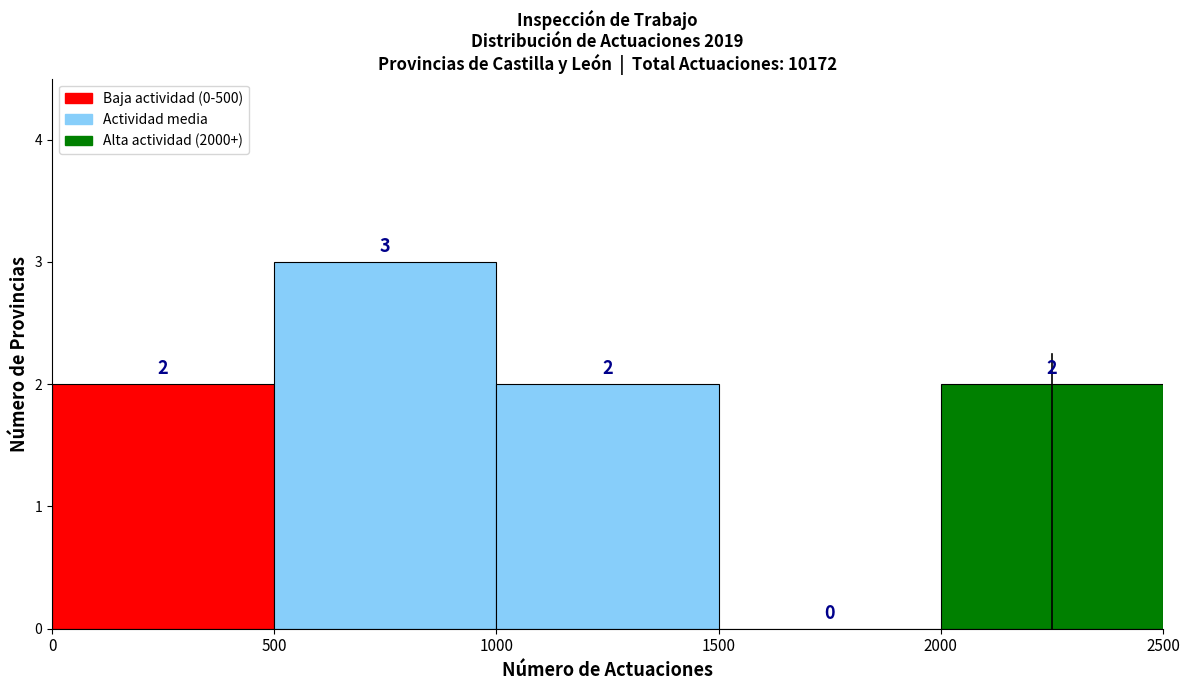

Reading left to right, list every bar in this chart as the range it spans on the x-axis followed by its height.

0 to 500: 2
500 to 1000: 3
1000 to 1500: 2
1500 to 2000: 0
2000 to 2500: 2